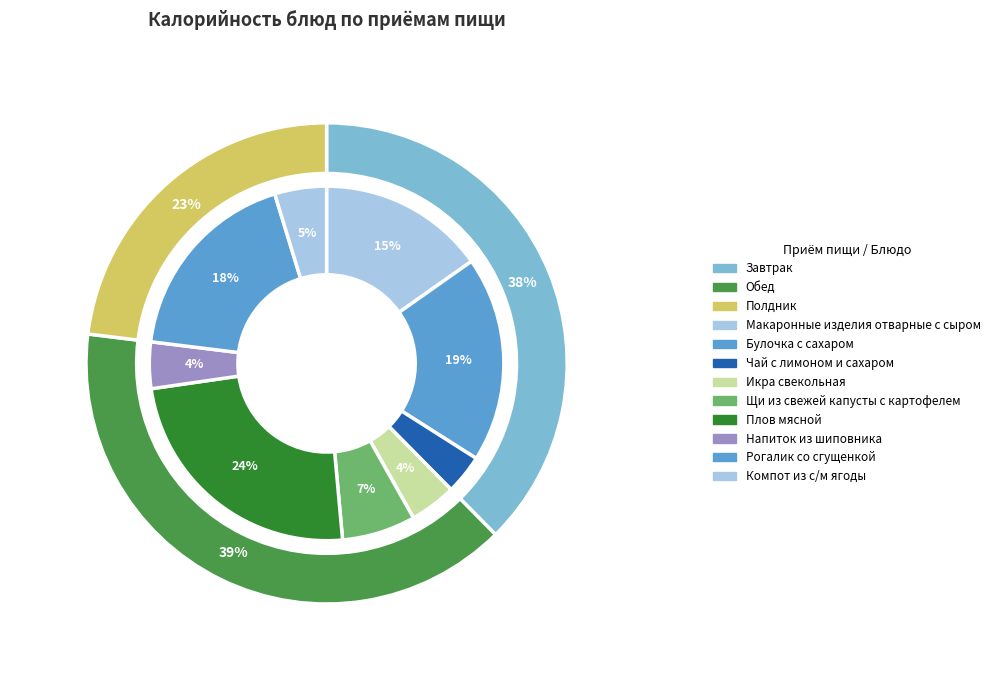

To the nearest percent, what percentage of the pie is Булочка с сахаром?

19%